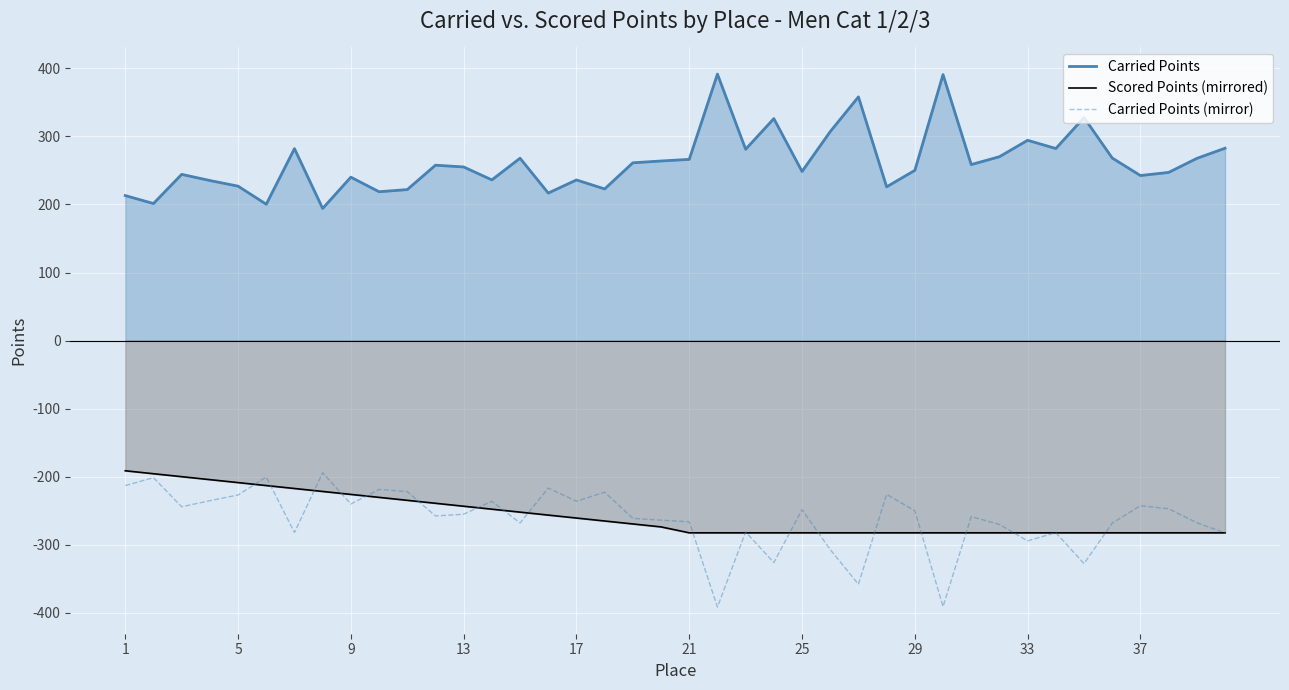

Reading left to right, list all the values displayed in this chart.

Carried Points: 213.1	201.4	244.2	235.2	226.9	200.3	282.0	194.1	240.1	218.7	221.9	257.7	255.1	236.1	268.0	216.7	236.0	222.8	261.2	263.9	266.2	391.6	281.1	326.2	248.5	307.1	358.1	225.9	250.1	390.8	258.6	270.2	294.3	282.2	327.7	268.2	242.5	247.1	267.7	282.7
Scored Points (mirrored): -191.3	-195.6	-200.0	-204.3	-208.7	-213.0	-217.3	-221.7	-226.0	-230.4	-234.7	-239.0	-243.4	-247.7	-252.1	-256.4	-260.7	-265.1	-269.4	-273.8	-282.4	-282.4	-282.4	-282.4	-282.4	-282.4	-282.4	-282.4	-282.4	-282.4	-282.4	-282.4	-282.4	-282.4	-282.4	-282.4	-282.4	-282.4	-282.4	-282.4
Carried Points (mirror): -213.1	-201.4	-244.2	-235.2	-226.9	-200.3	-282.0	-194.1	-240.1	-218.7	-221.9	-257.7	-255.1	-236.1	-268.0	-216.7	-236.0	-222.8	-261.2	-263.9	-266.2	-391.6	-281.1	-326.2	-248.5	-307.1	-358.1	-225.9	-250.1	-390.8	-258.6	-270.2	-294.3	-282.2	-327.7	-268.2	-242.5	-247.1	-267.7	-282.7